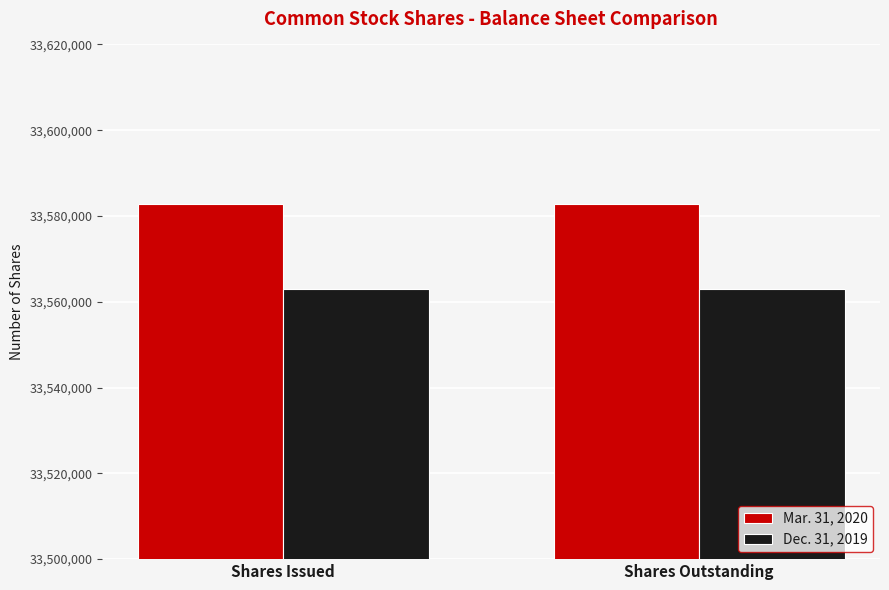

What are all the series names shown in the legend?

Mar. 31, 2020, Dec. 31, 2019